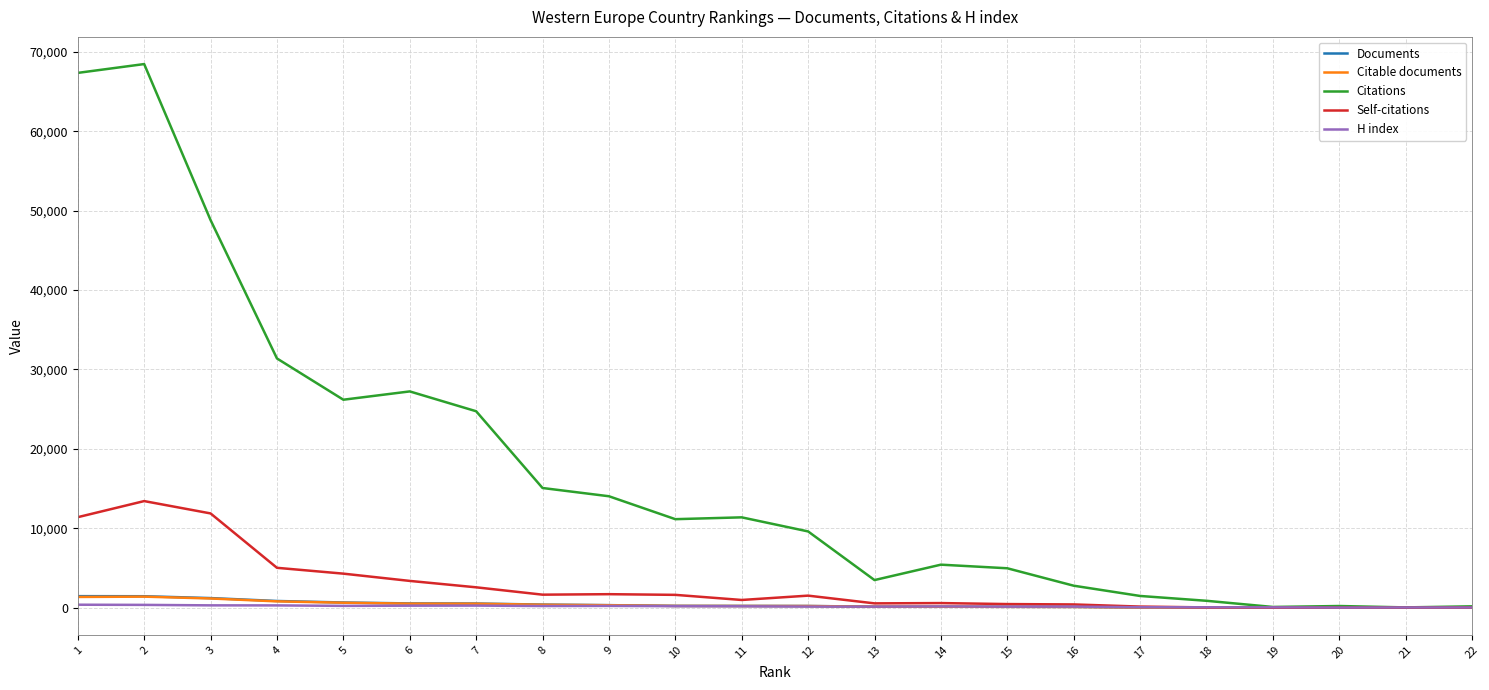

Is the value of H index at 20 greater than the value of Citable documents at 21?

Yes